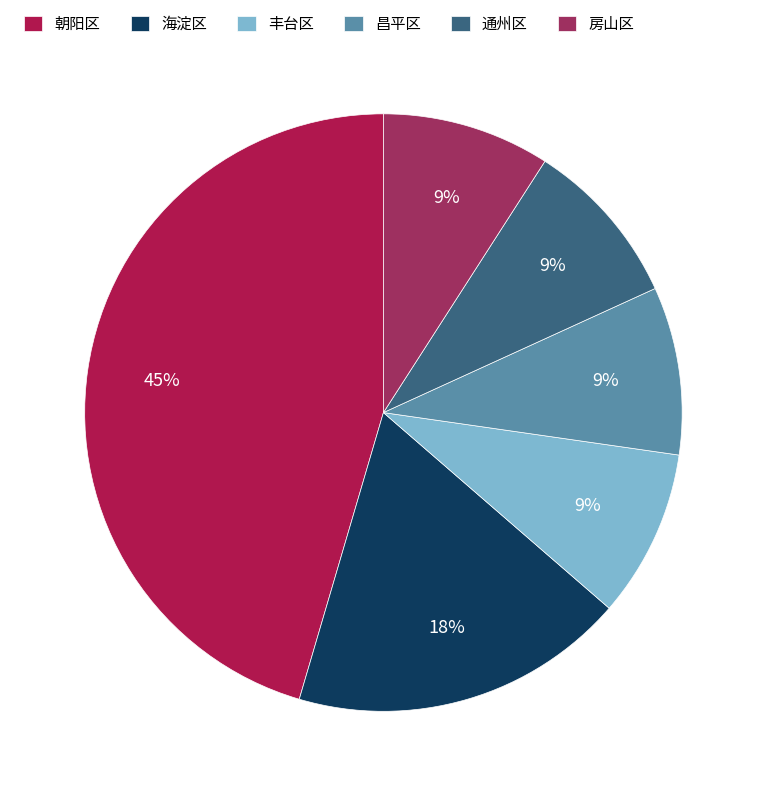

To the nearest percent, what is the combined percentage of 海淀区 and 丰台区?

27%